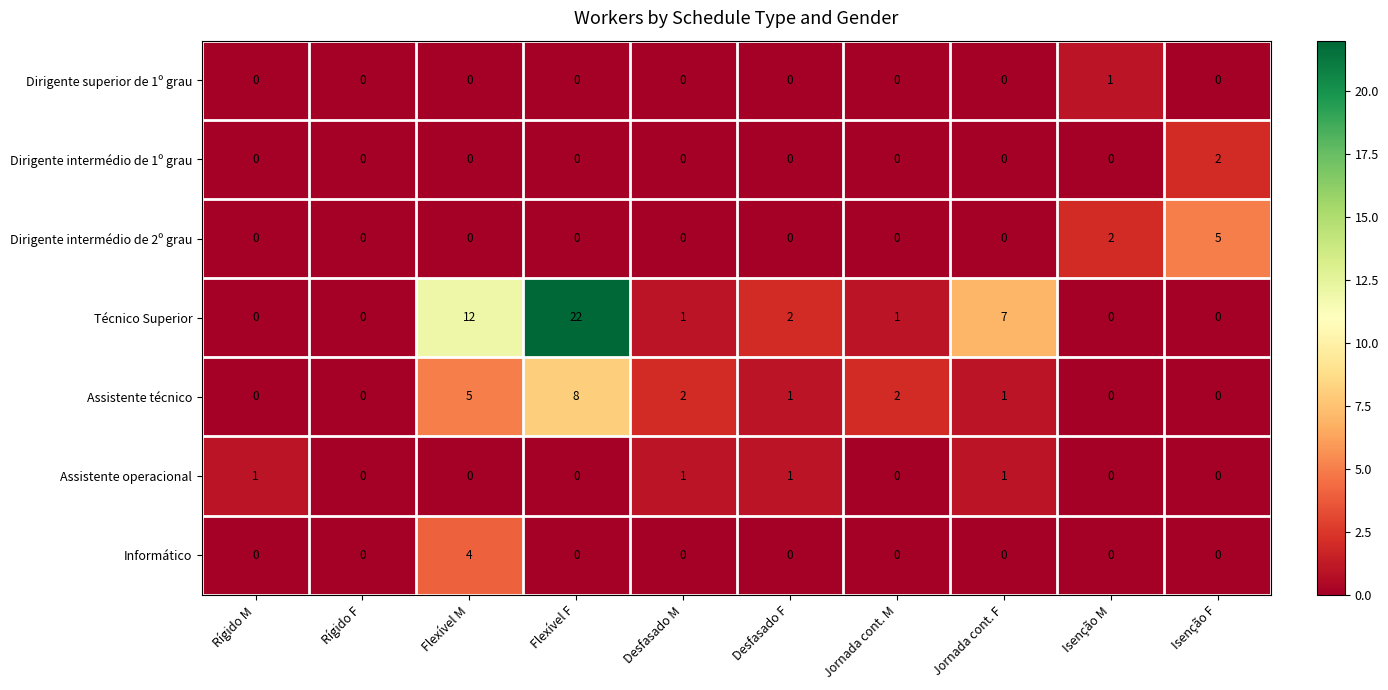

The value of Técnico Superior at Jornada cont. F is 7. True or false?

True